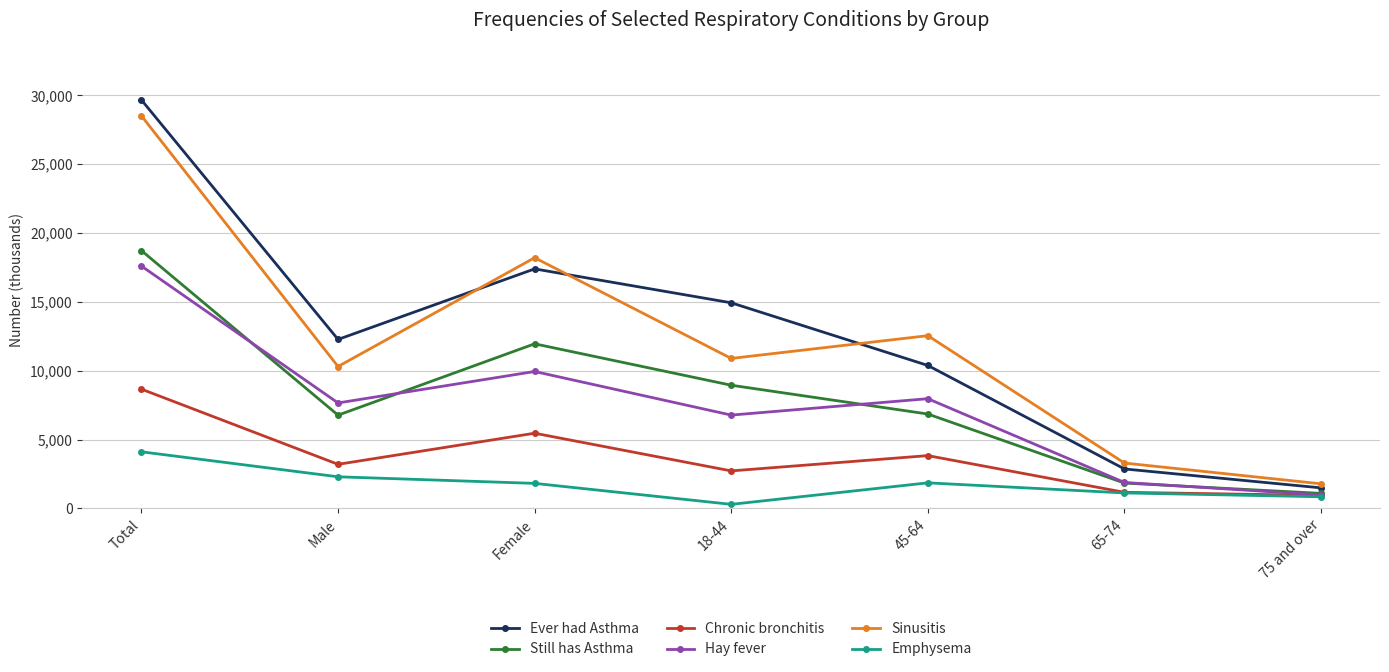

How many lines are shown in the chart?

6